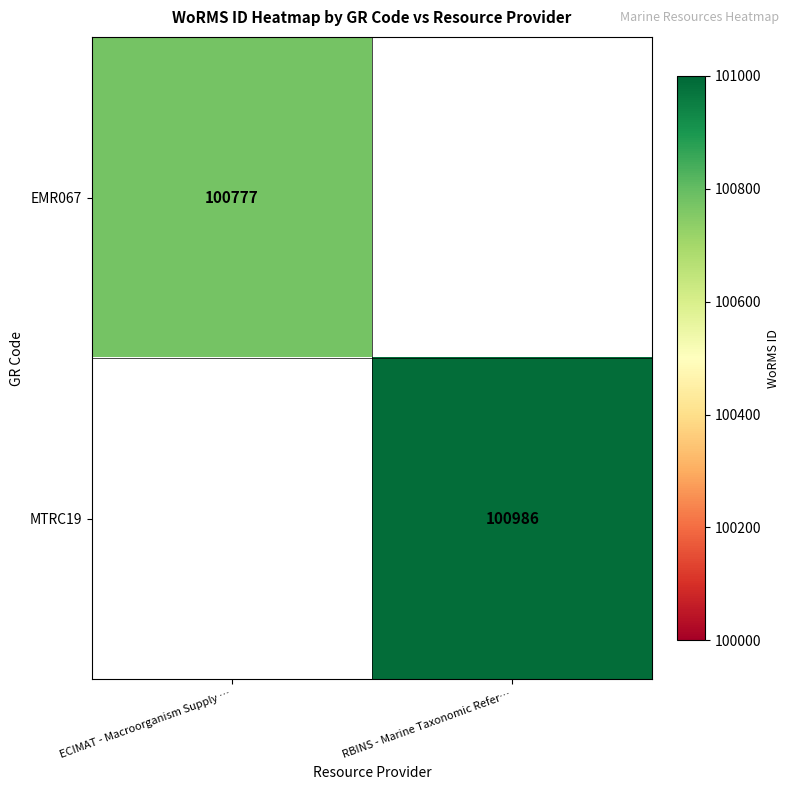

Is it true that MTRC19 equals 100986 at RBINS - Marine Taxonomic Refer…?

True